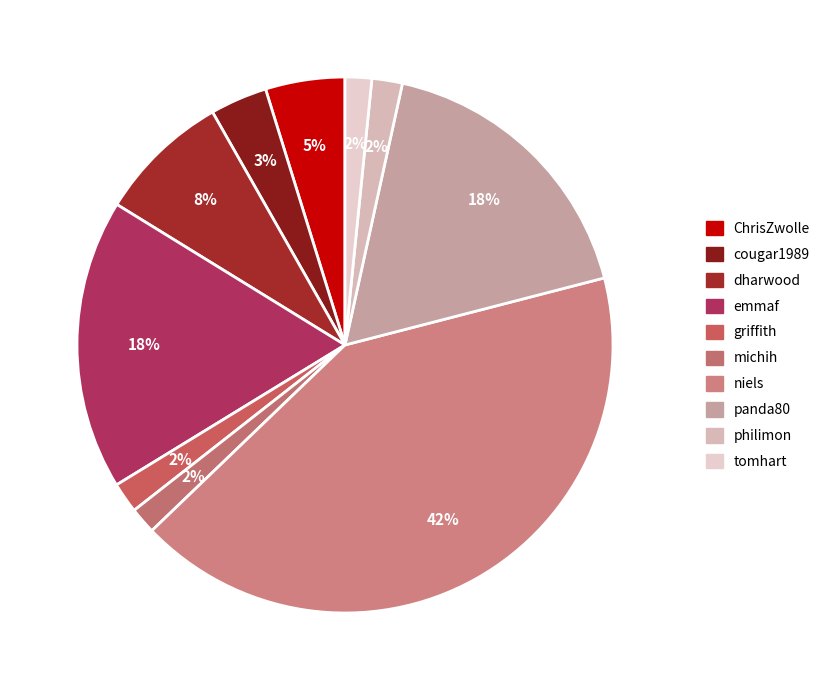

Is the sum of michih and niels greater than half?

No